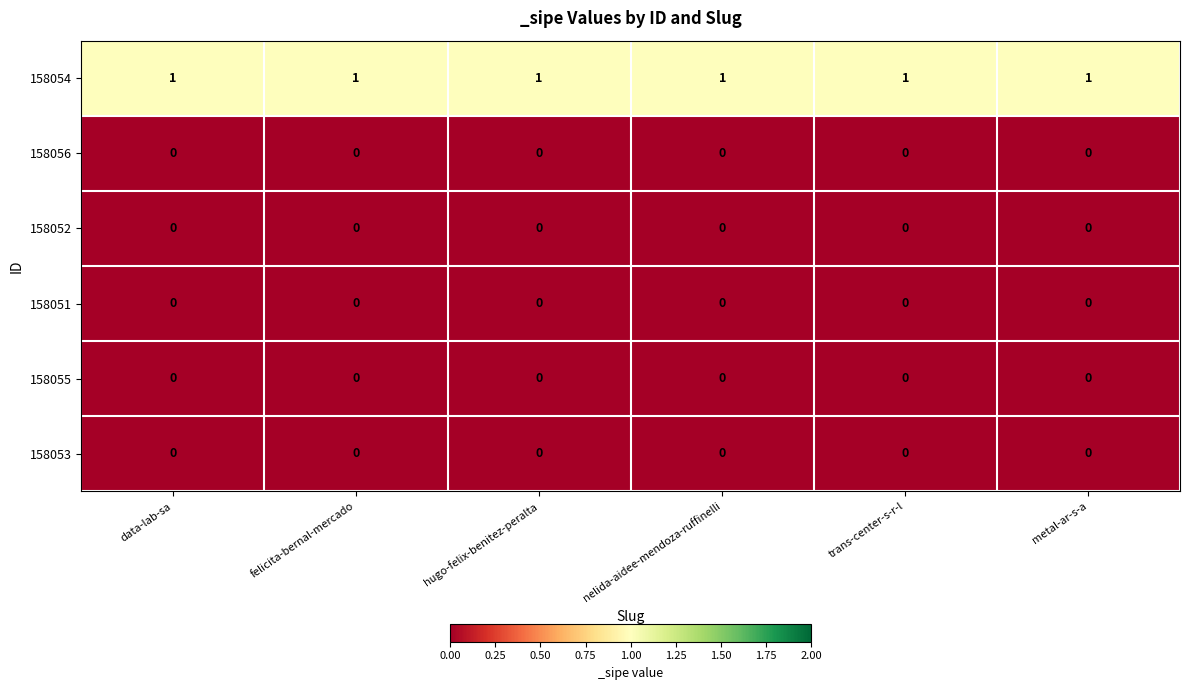

Which series has the largest total across all categories?

158054